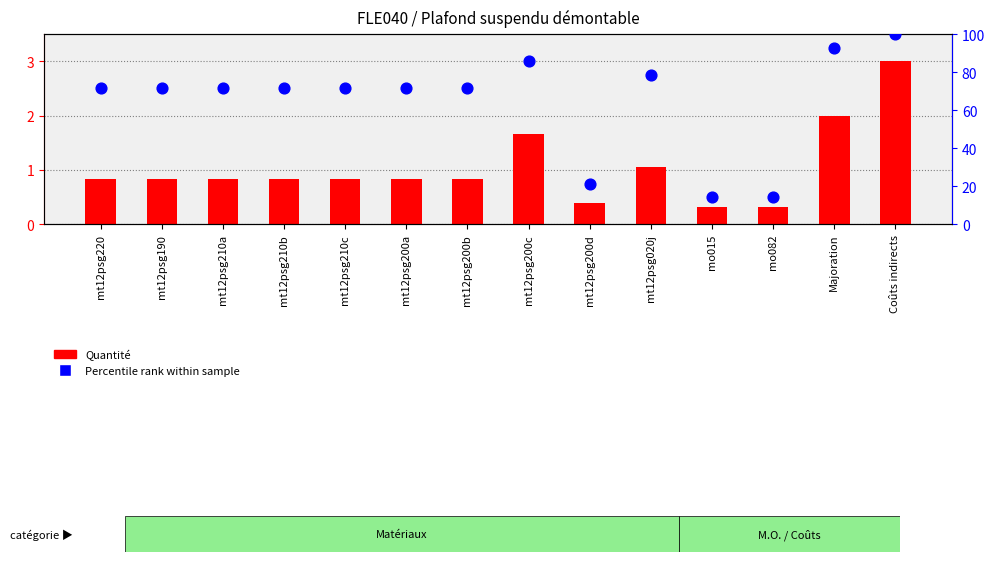

Which series has the widest spread of Y values?

Percentile rank within sample